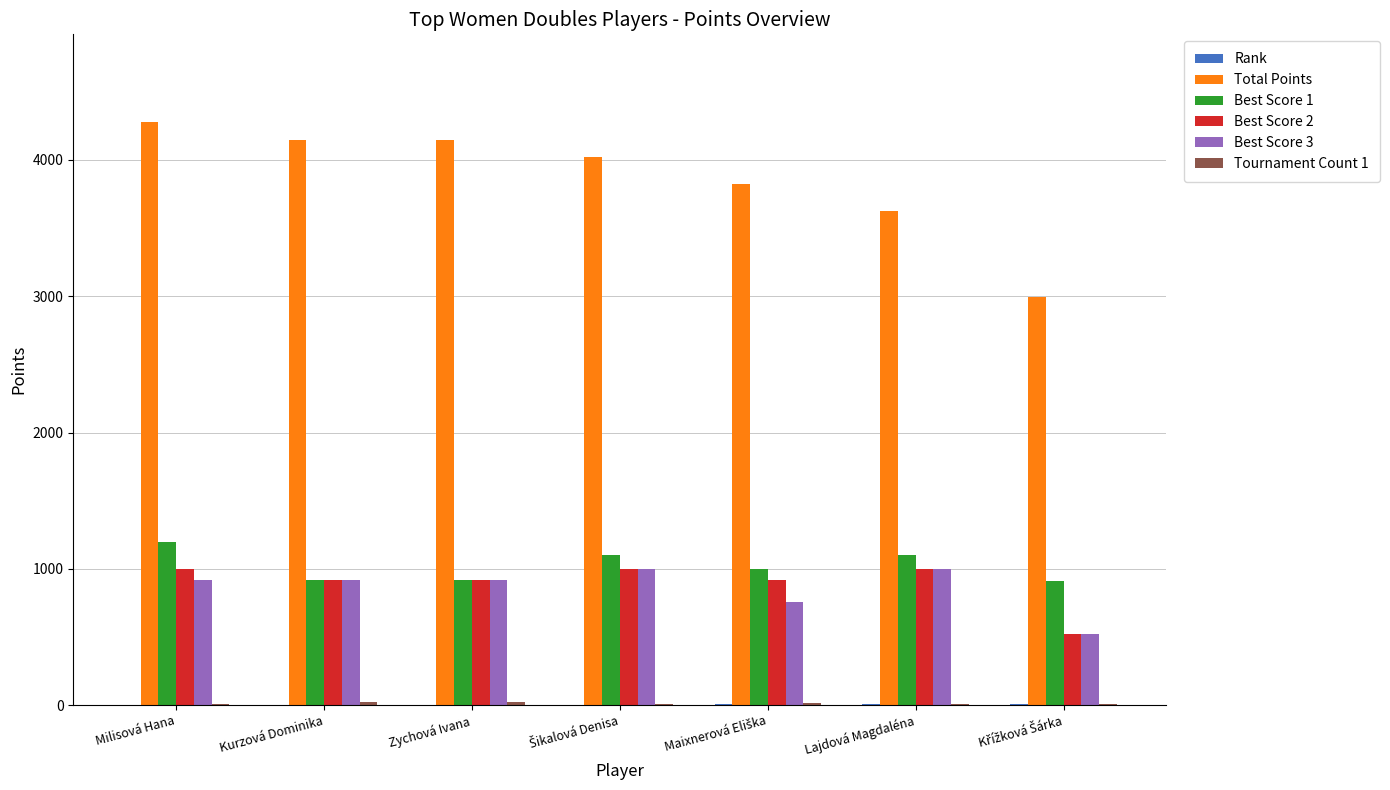

True or false: Best Score 2 has a value of 1000 at Milisová Hana.

True